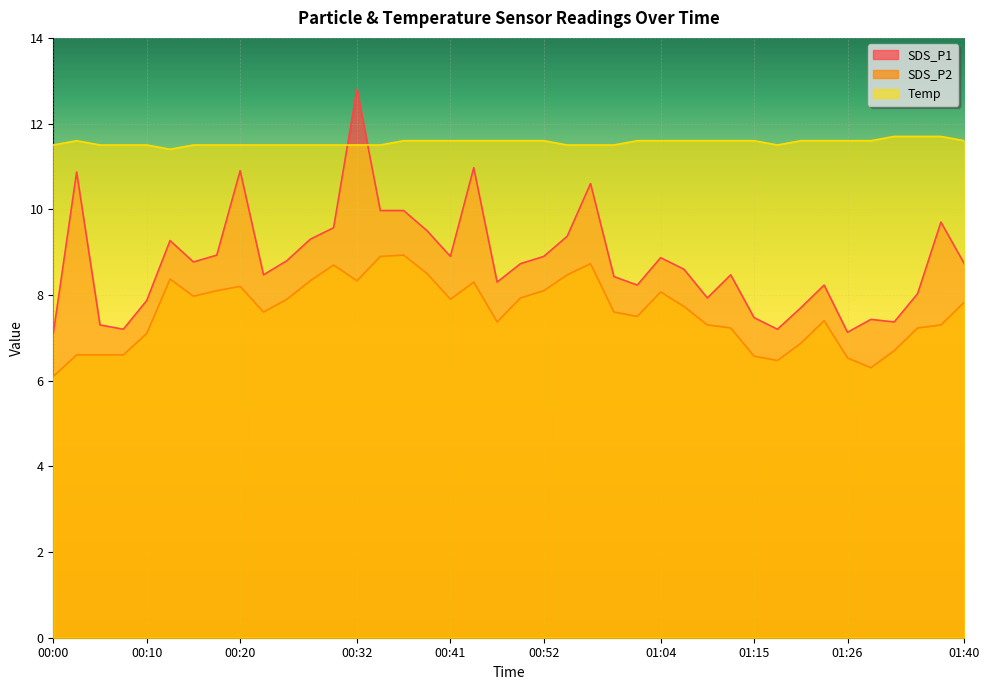

List the series in order of their peak value, lowest first.

SDS_P2, Temp, SDS_P1